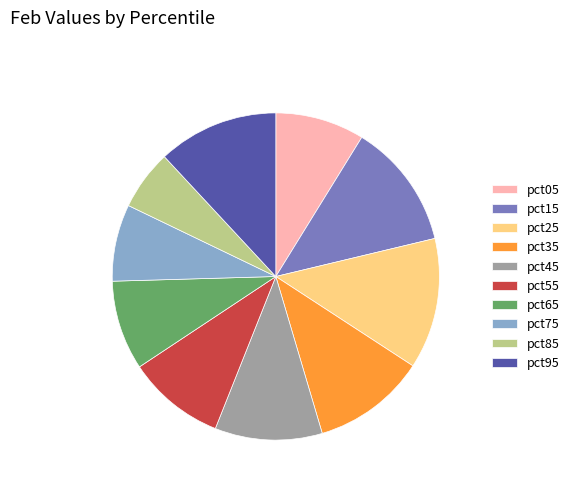

Which has a higher value, pct35 or pct95?

pct95